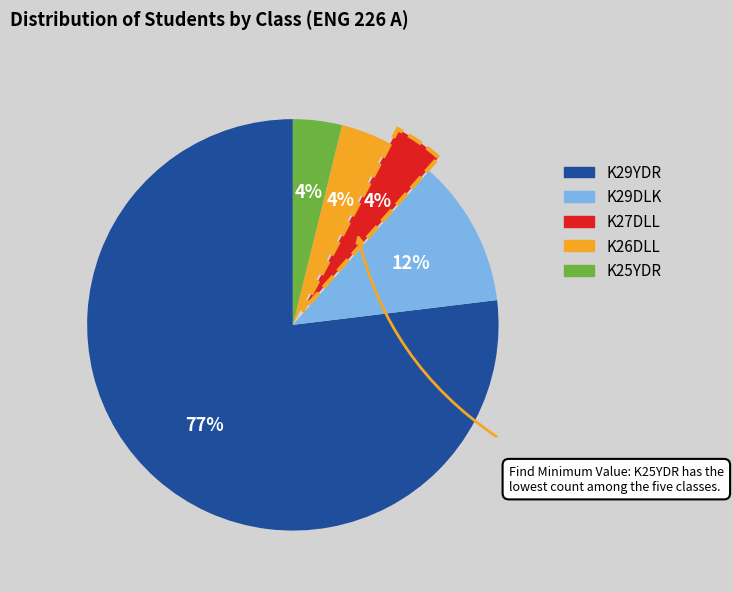

What is the ratio of the value at K27DLL to the value at K25YDR?

1.0